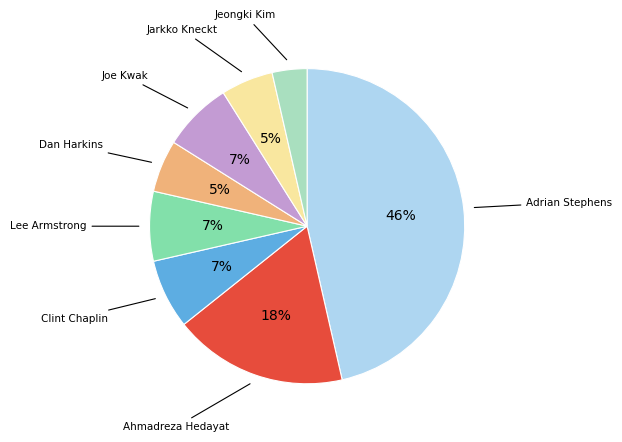

Does any single category account for the majority?

No